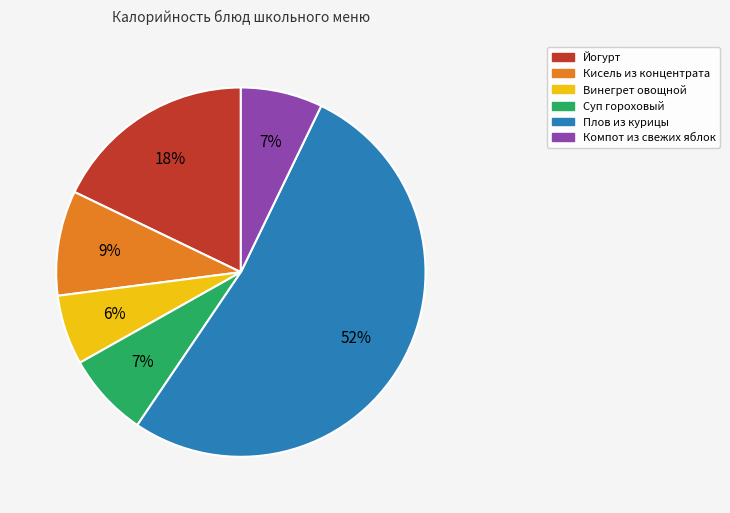

Which slice is the smallest?

Винегрет овощной